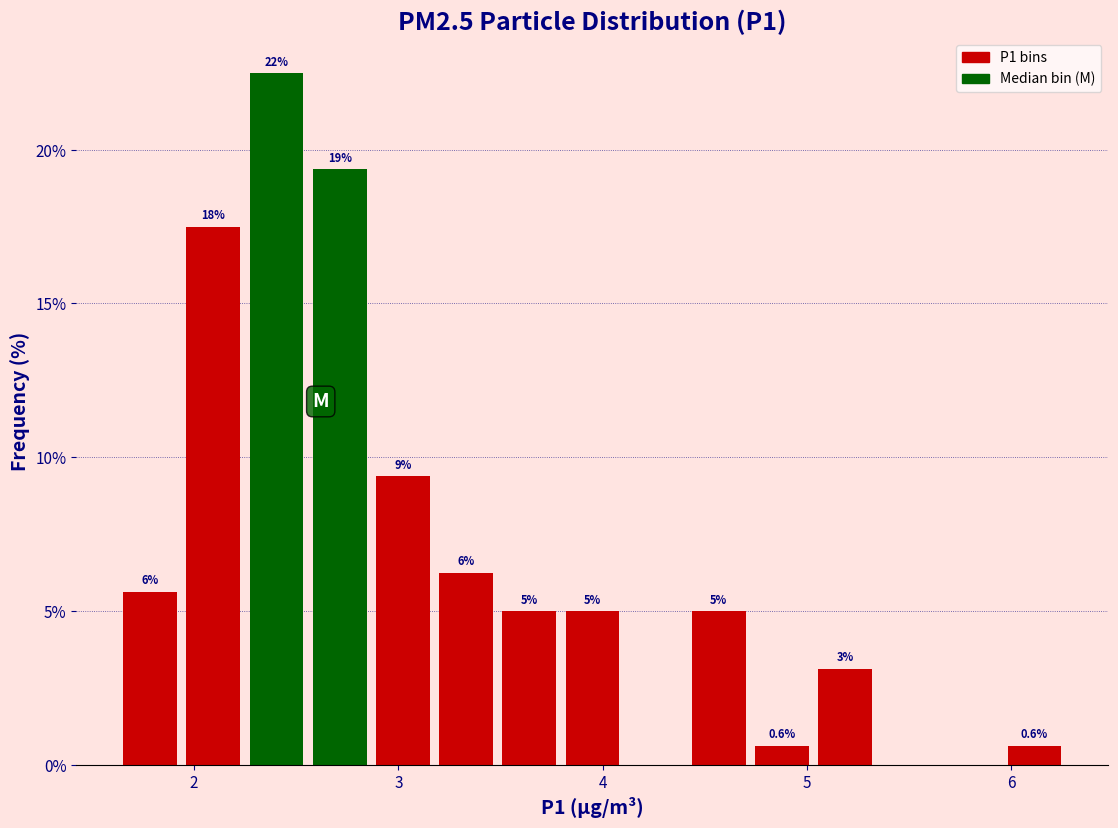

Read against the x-axis, roughly where is the centre of the tallest bar?

2.4